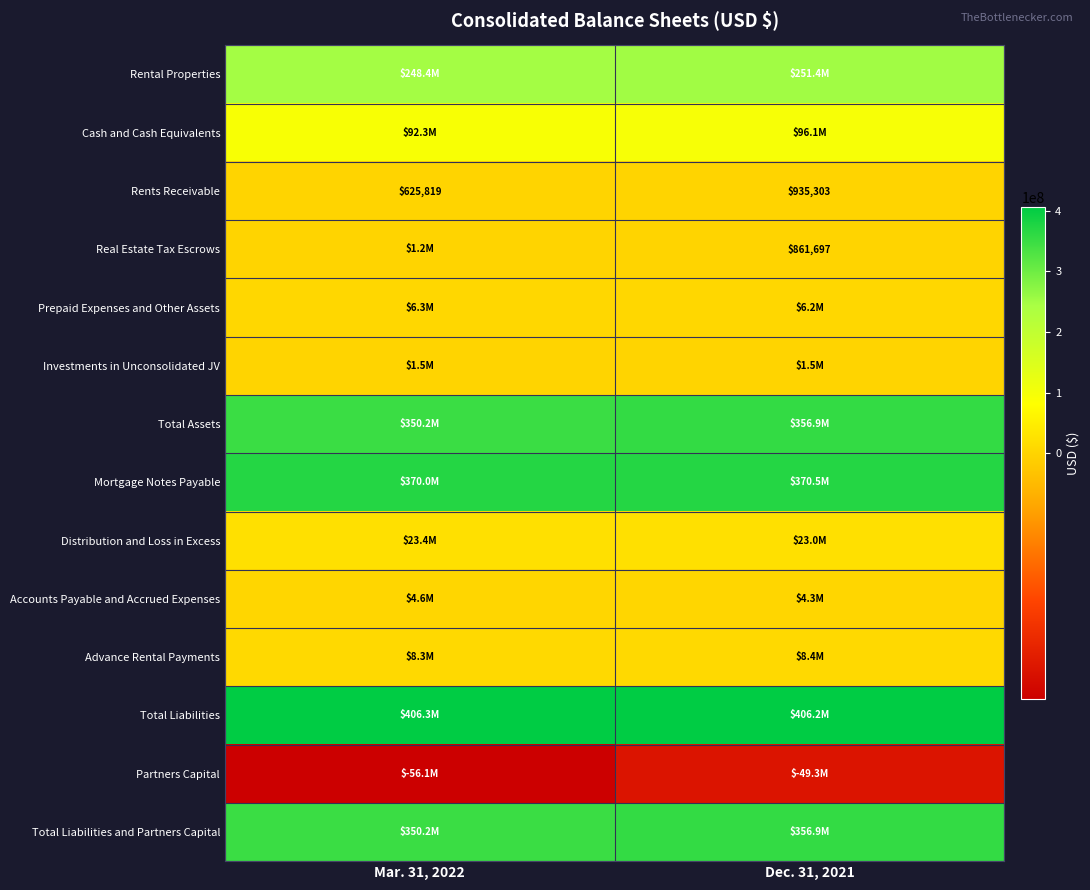

The value of Rents Receivable at Dec. 31, 2021 is 588896. True or false?

False